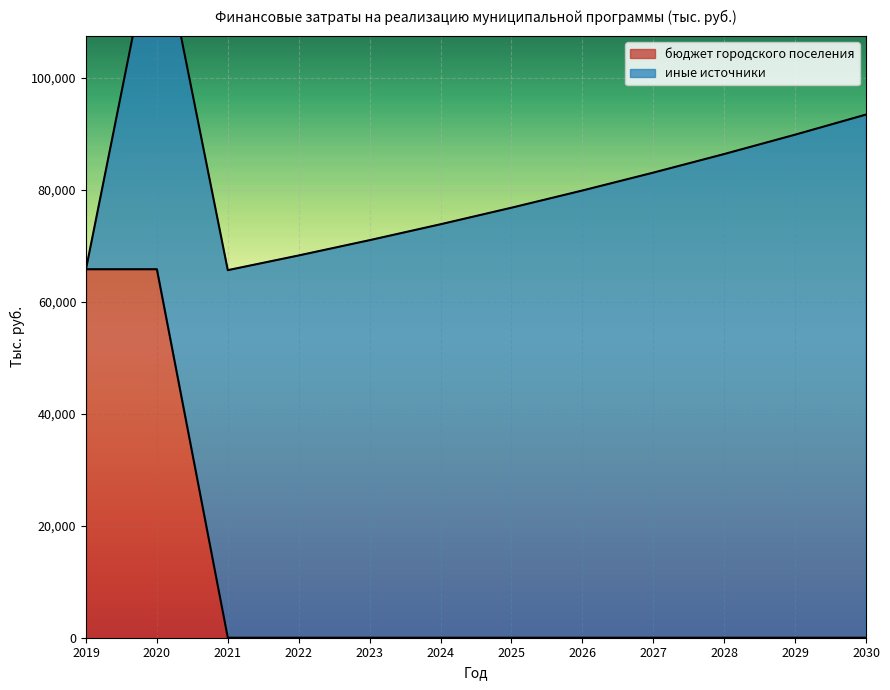

Reading left to right, what are all the values shown in this chart?

65850.6	65850.6	0.0	0.0	0.0	0.0	0.0	0.0	0.0	0.0	0.0	0.0